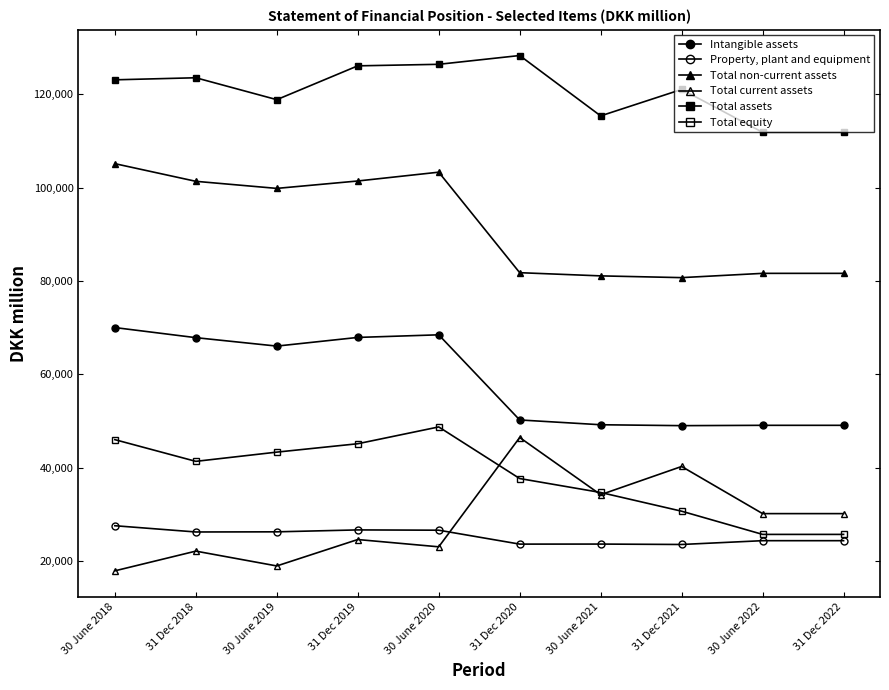

Rank the series at 30 June 2018 from lowest to highest value.

Total current assets, Property, plant and equipment, Total equity, Intangible assets, Total non-current assets, Total assets